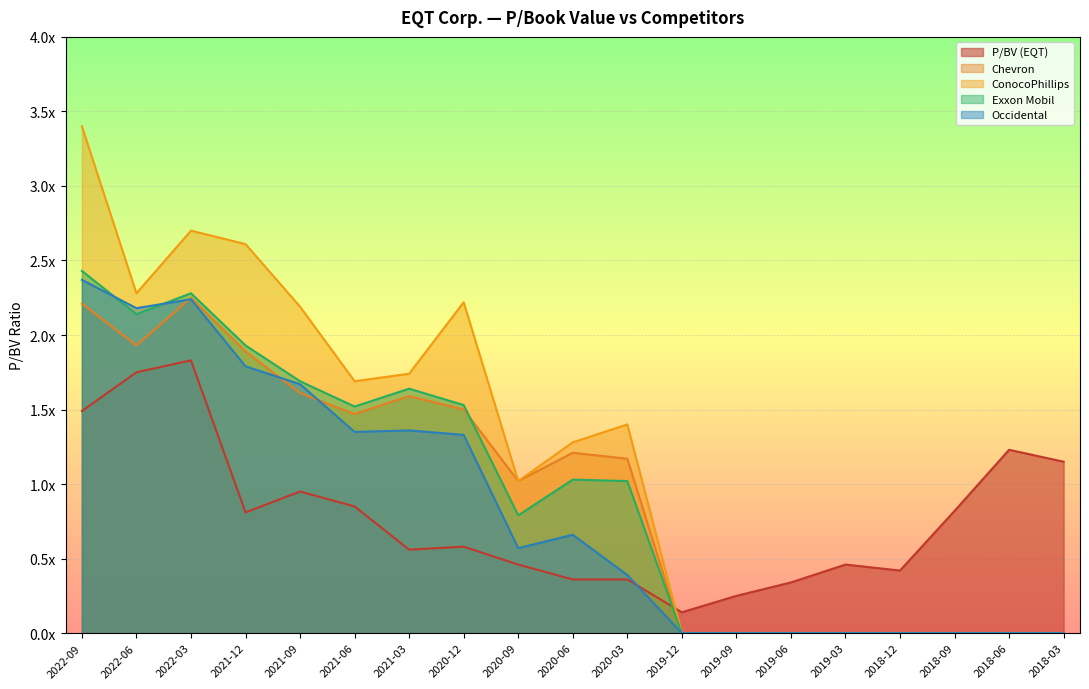

In Exxon Mobil, how many points are lower than both neighbors (excluding endpoints)?

3